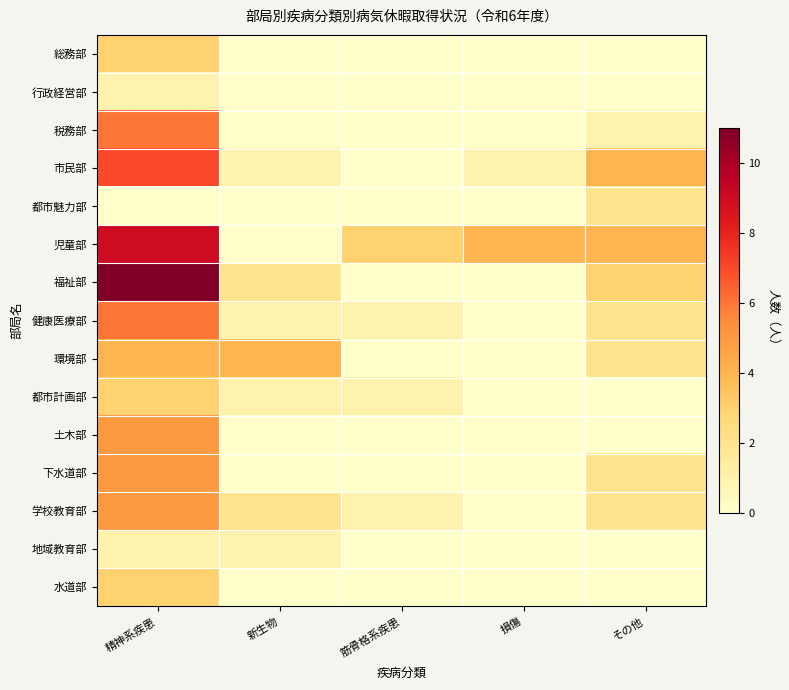

Reading left to right, extract all data points from this chart.

総務部: 精神系疾患=3	新生物=0	筋骨格系疾患=0	損傷=0	その他=0
行政経営部: 精神系疾患=1	新生物=0	筋骨格系疾患=0	損傷=0	その他=0
税務部: 精神系疾患=6	新生物=0	筋骨格系疾患=0	損傷=0	その他=1
市民部: 精神系疾患=7	新生物=1	筋骨格系疾患=0	損傷=1	その他=4
都市魅力部: 精神系疾患=0	新生物=0	筋骨格系疾患=0	損傷=0	その他=2
児童部: 精神系疾患=9	新生物=0	筋骨格系疾患=3	損傷=4	その他=4
福祉部: 精神系疾患=11	新生物=2	筋骨格系疾患=0	損傷=0	その他=3
健康医療部: 精神系疾患=6	新生物=1	筋骨格系疾患=1	損傷=0	その他=2
環境部: 精神系疾患=4	新生物=4	筋骨格系疾患=0	損傷=0	その他=2
都市計画部: 精神系疾患=3	新生物=1	筋骨格系疾患=1	損傷=0	その他=0
土木部: 精神系疾患=5	新生物=0	筋骨格系疾患=0	損傷=0	その他=0
下水道部: 精神系疾患=5	新生物=0	筋骨格系疾患=0	損傷=0	その他=2
学校教育部: 精神系疾患=5	新生物=2	筋骨格系疾患=1	損傷=0	その他=2
地域教育部: 精神系疾患=1	新生物=1	筋骨格系疾患=0	損傷=0	その他=0
水道部: 精神系疾患=3	新生物=0	筋骨格系疾患=0	損傷=0	その他=0